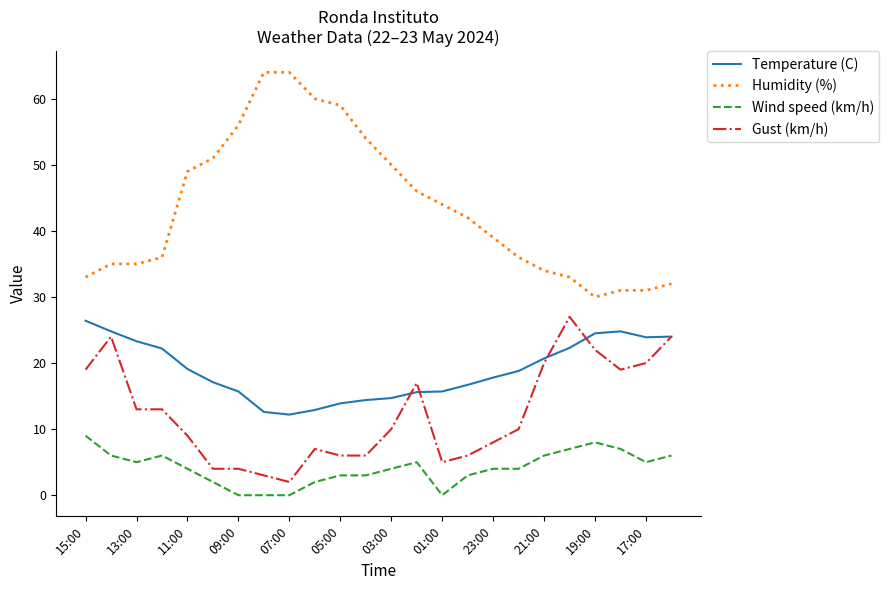

How many categories are shown in the chart?

24